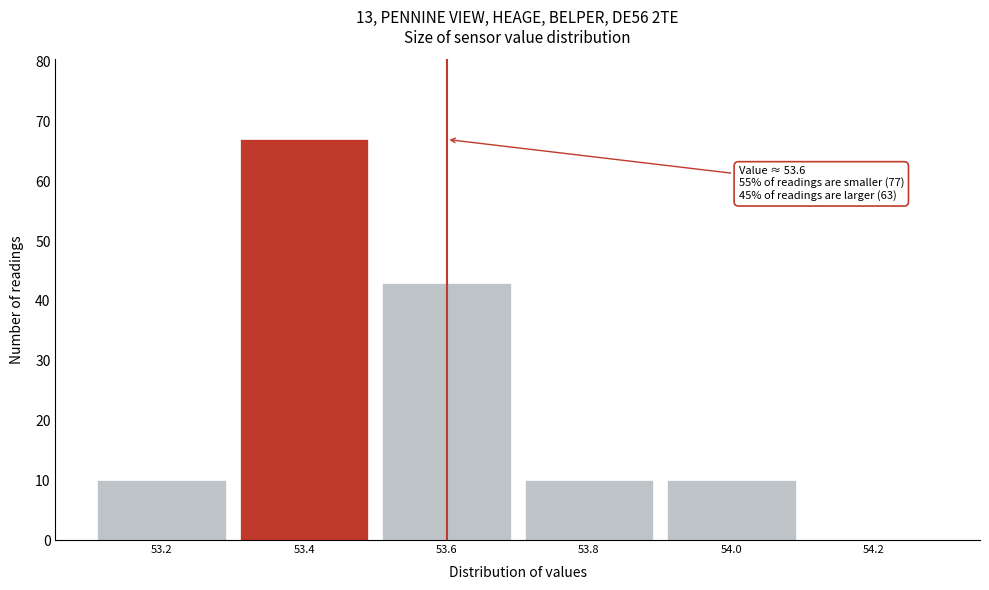

Reading left to right, what are all the values shown in this chart?

53.2=10	53.4=67	53.6=43	53.8=10	54.0=10	54.2=0